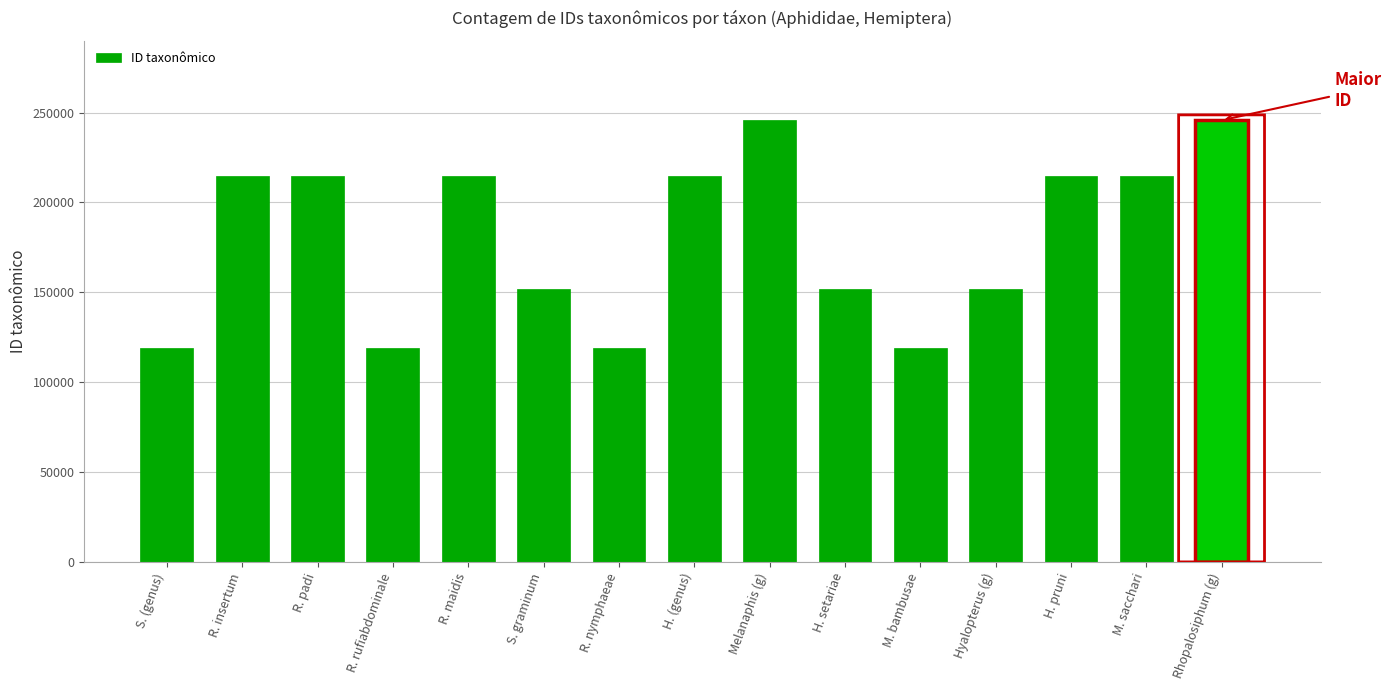

What is the average value?

180660